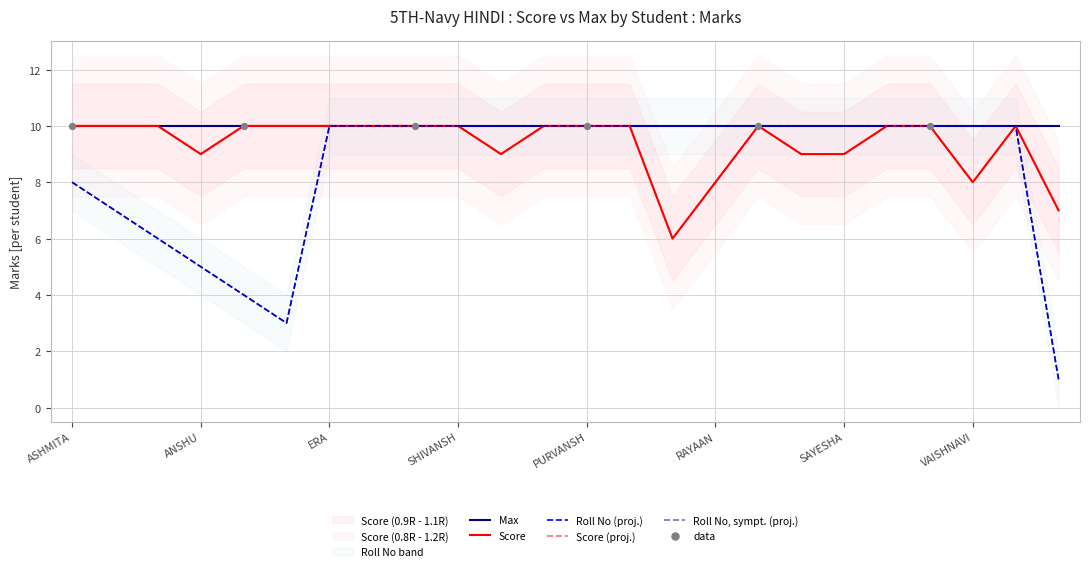

What is the total value across all series at BHAVYA?

20